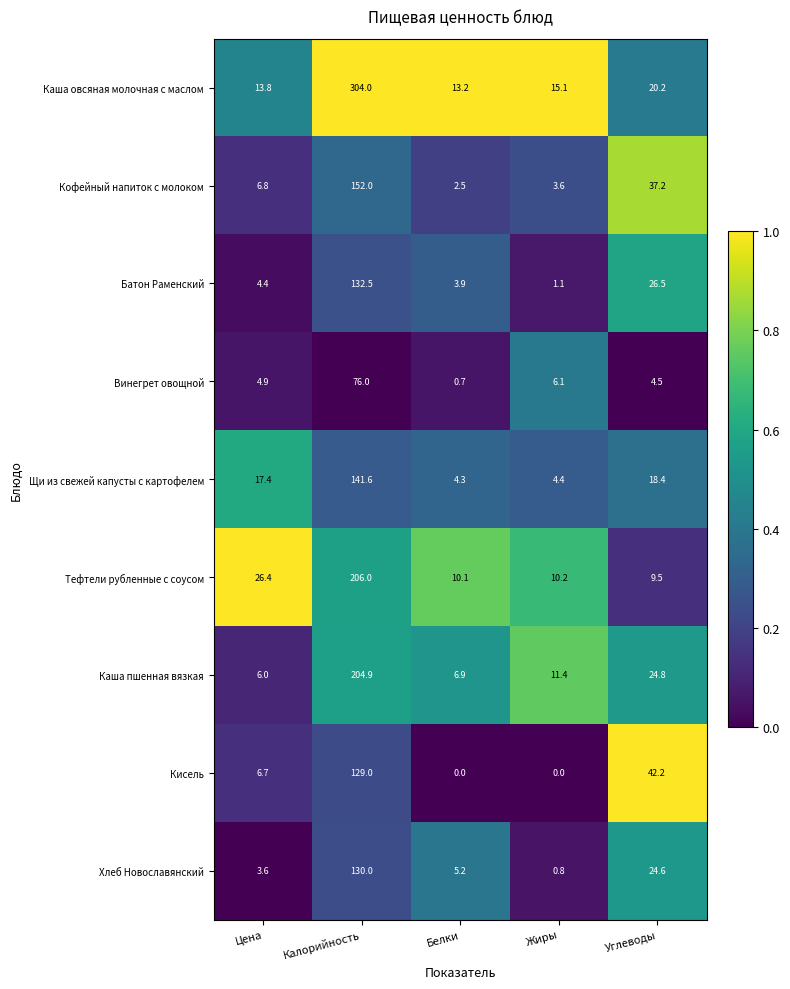

How many distinct data groups are displayed?

9